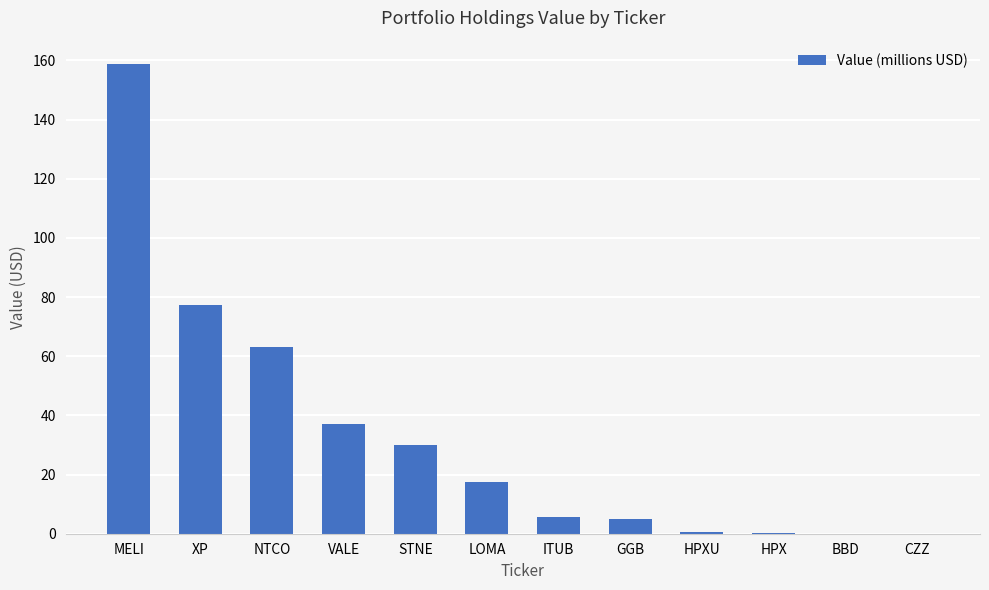

At which label is the value closest to 79?

XP